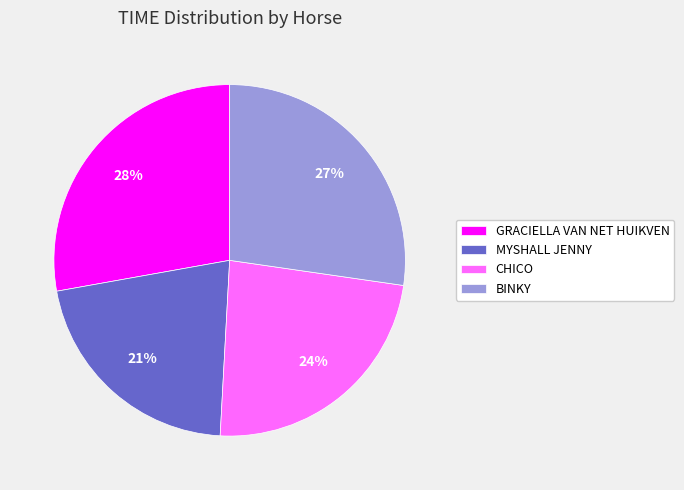

Which slice is the largest?

GRACIELLA VAN NET HUIKVEN